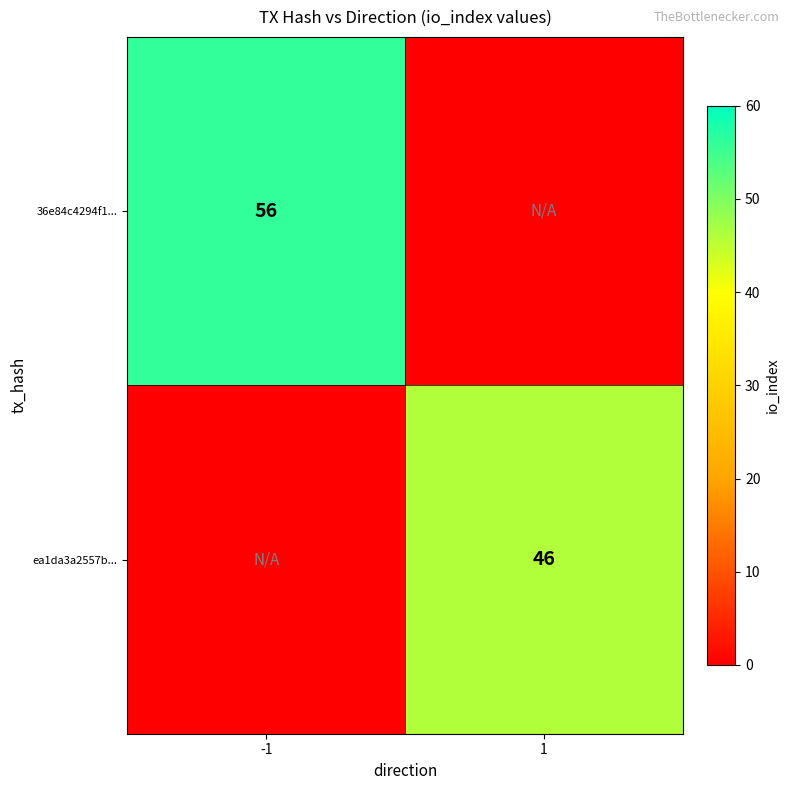

The ea1da3a2557b... series shows 46 at 1. True or false?

True